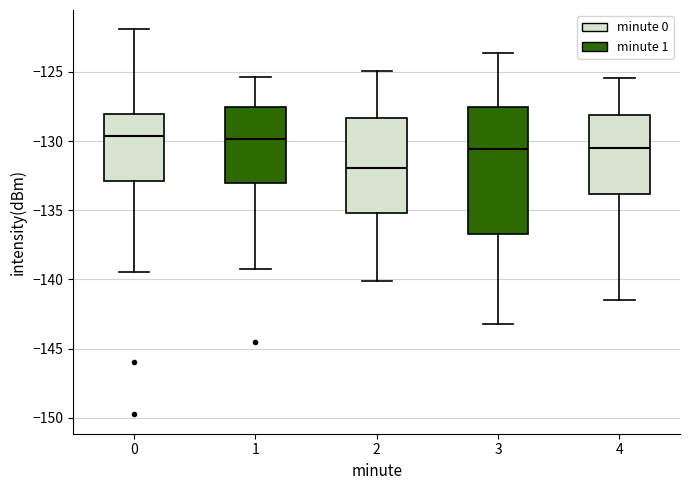

Comparing the boxes themselves (not the whiskers), which one is the tallest?

3